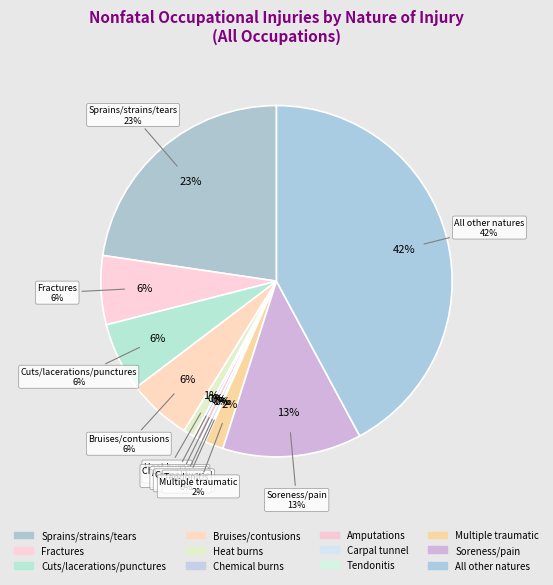

How many slices are in this pie chart?

12